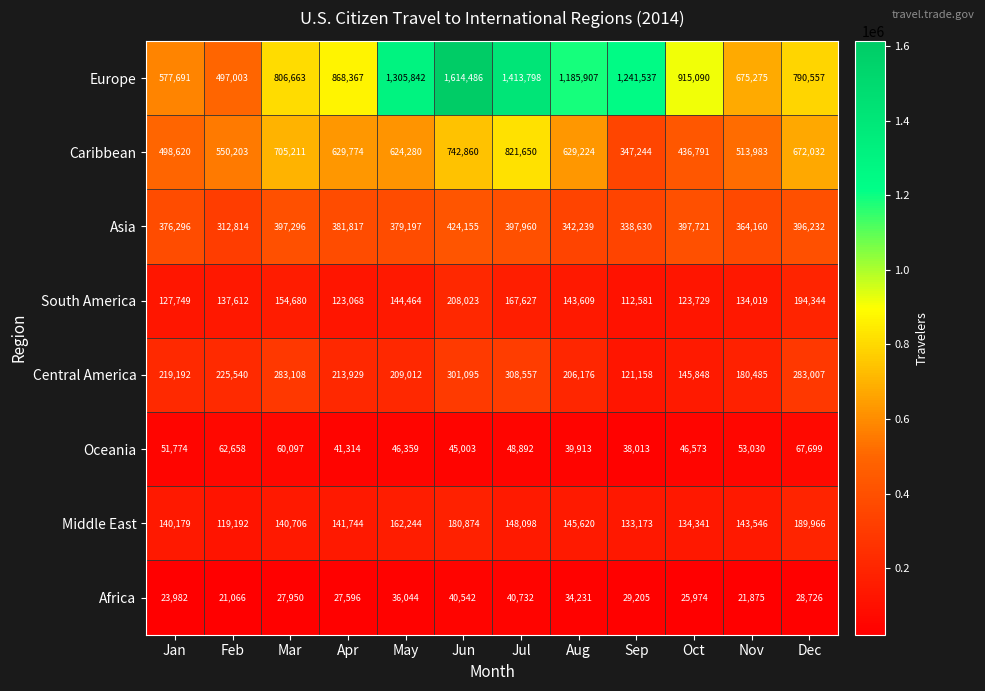

Where does the Asia series first go above 381817?

Mar